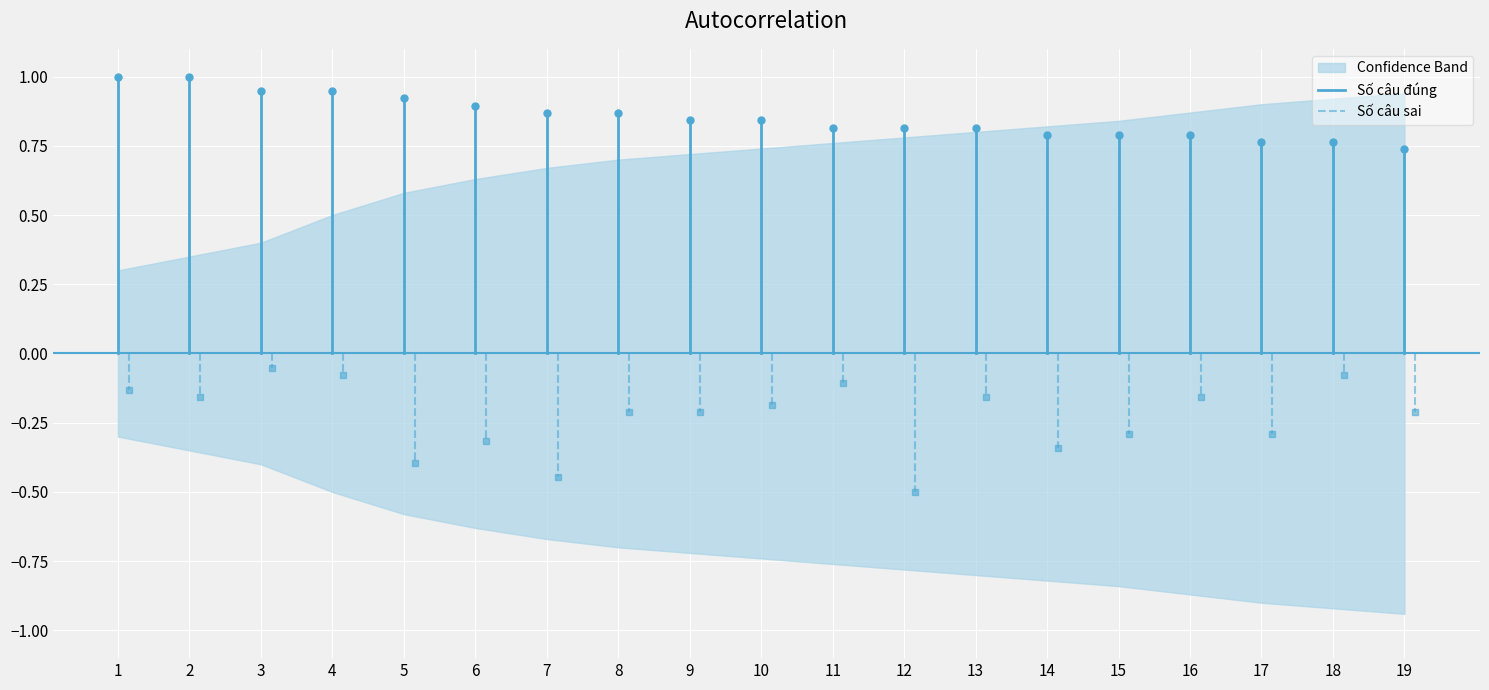

Is the value of Số câu sai at 1 greater than the value of Số câu đúng at 2?

No